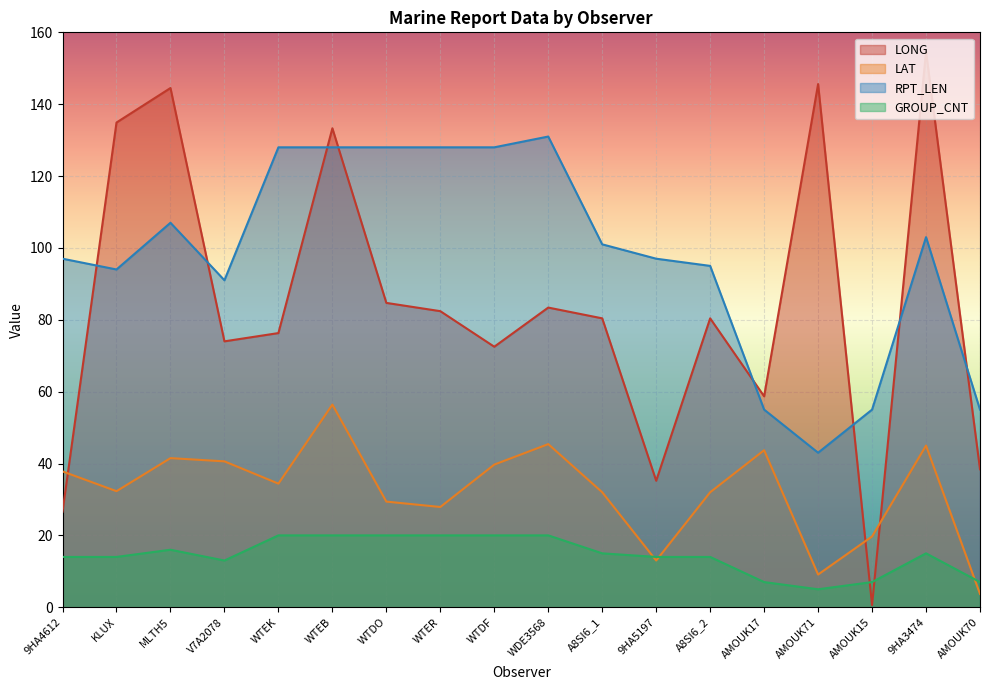

Is it true that GROUP_CNT equals 16.0 at MLTH5?

True